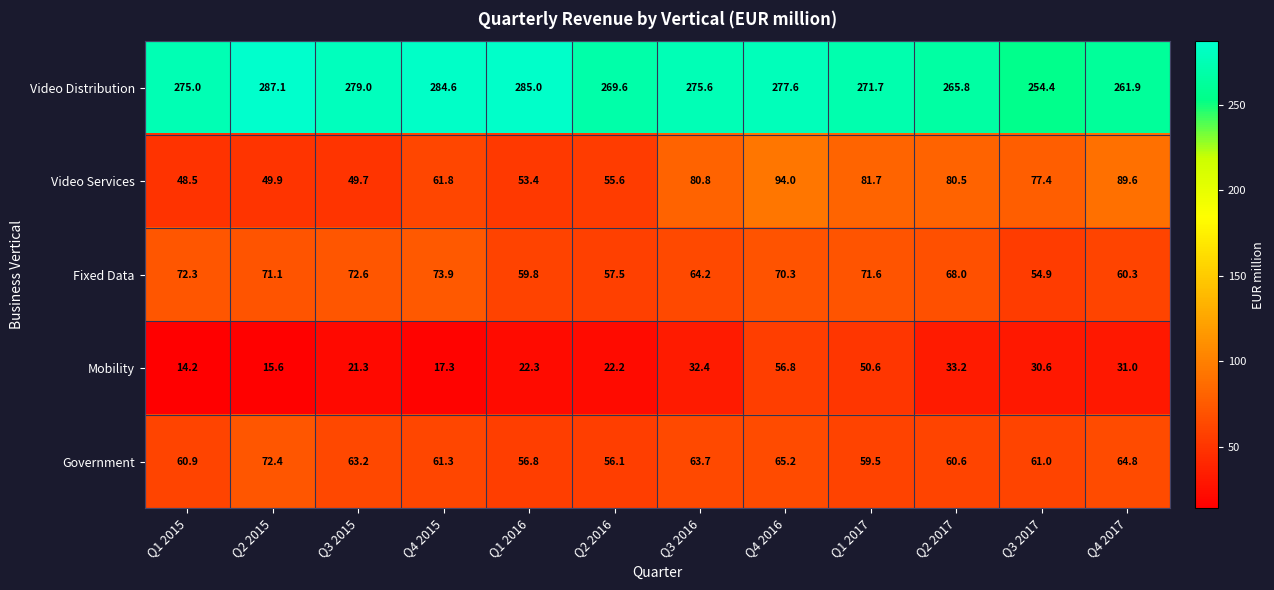

What is the minimum value shown in the chart?

14.2